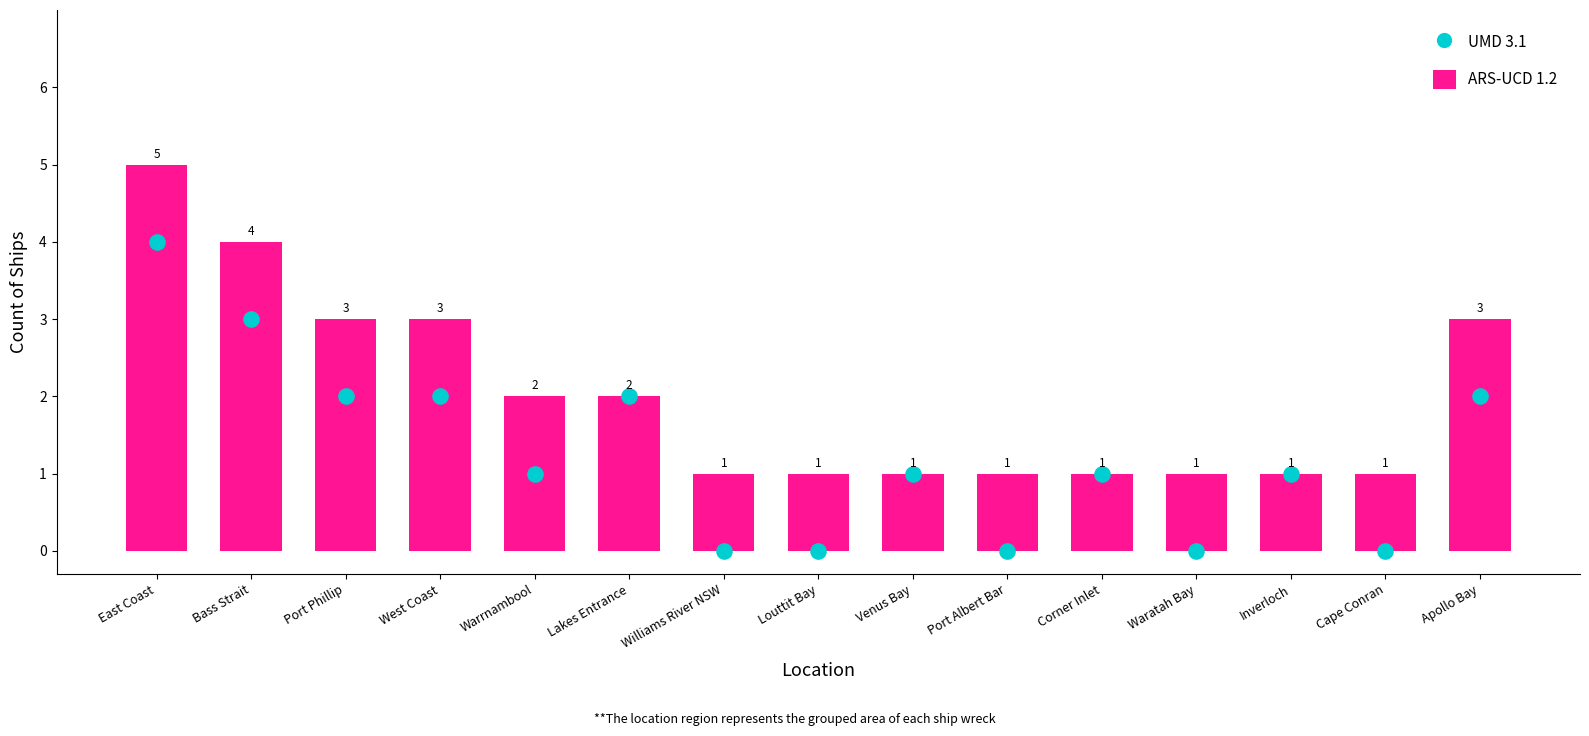

Which series contains the lowest Y value?

UMD 3.1